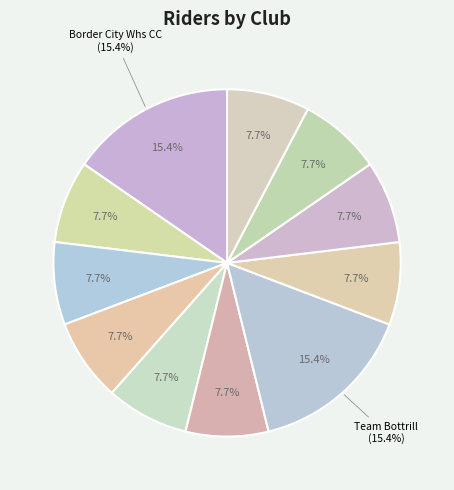

What percentage is the Caesarean CC (Jersey) slice, to the nearest percent?

8%